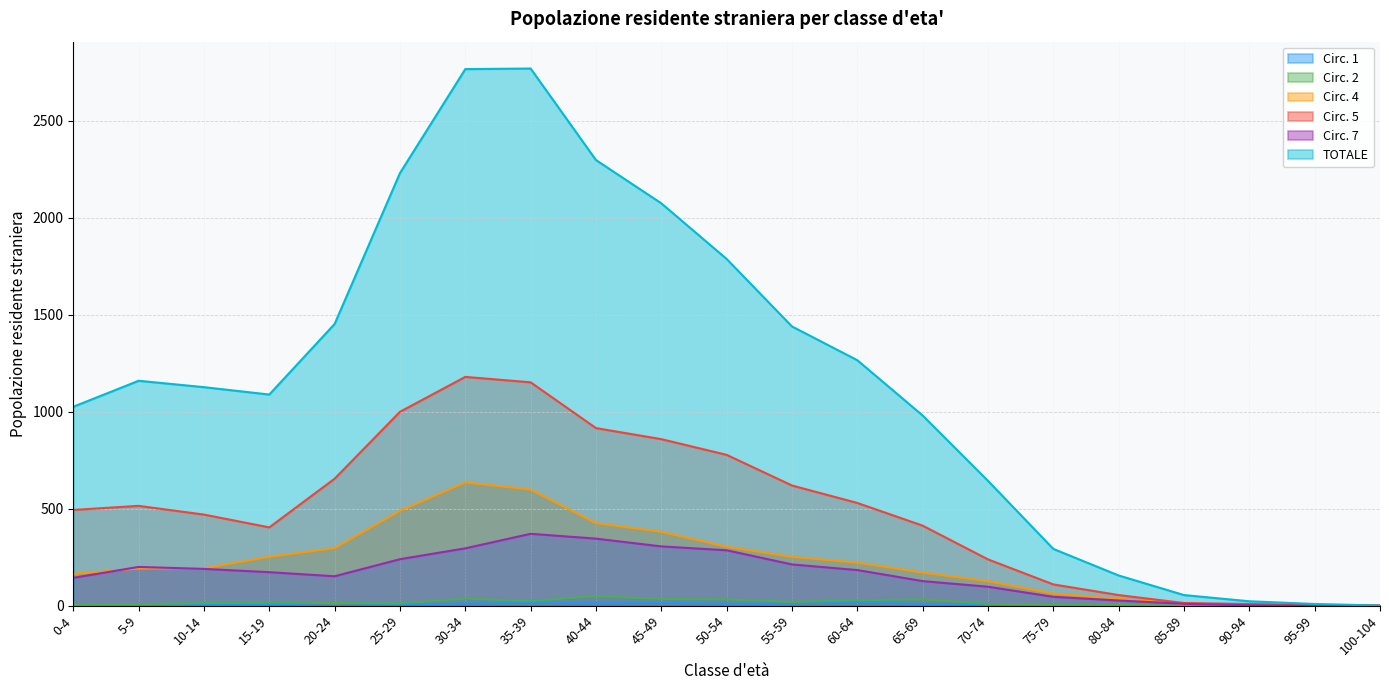

What are all the series names shown in the legend?

Circ. 1, Circ. 2, Circ. 4, Circ. 5, Circ. 7, TOTALE